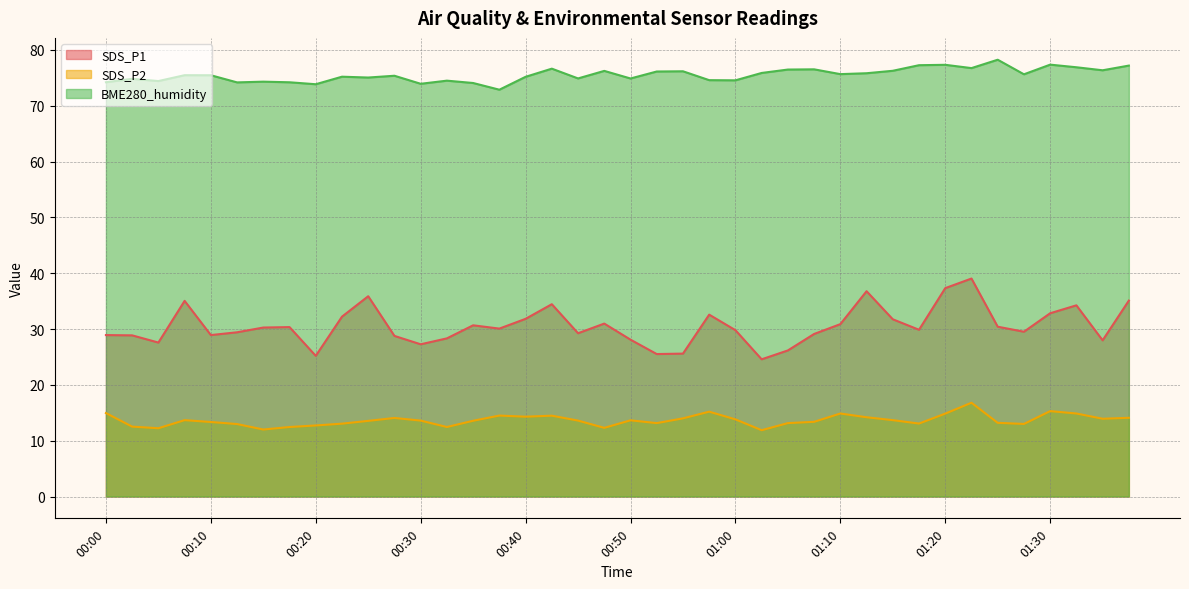

Where is BME280_humidity nearest to the value 75?

00:25